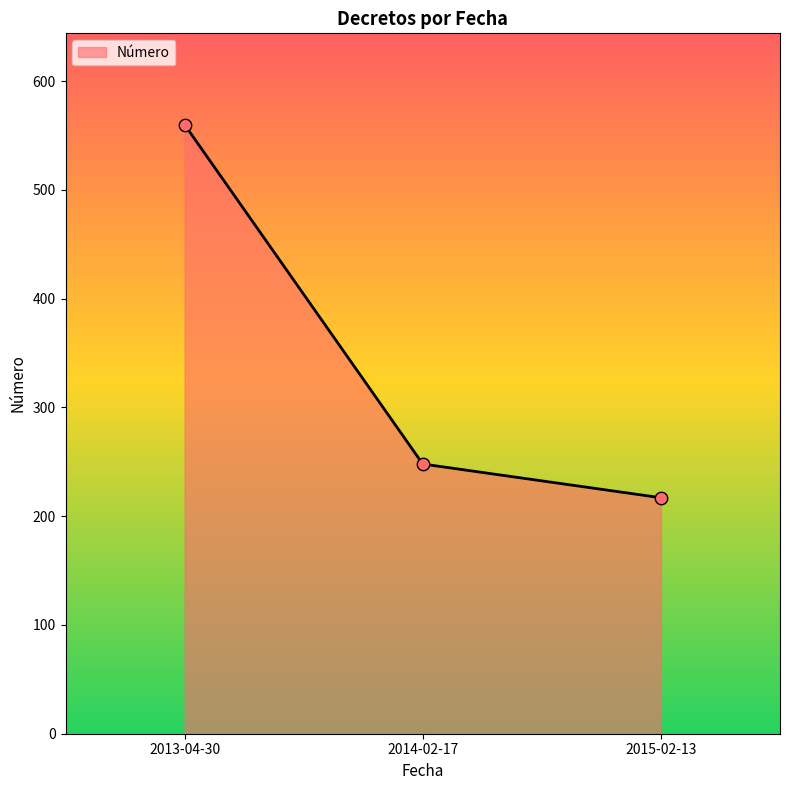

Which has a higher value, 2013-04-30 or 2014-02-17?

2013-04-30